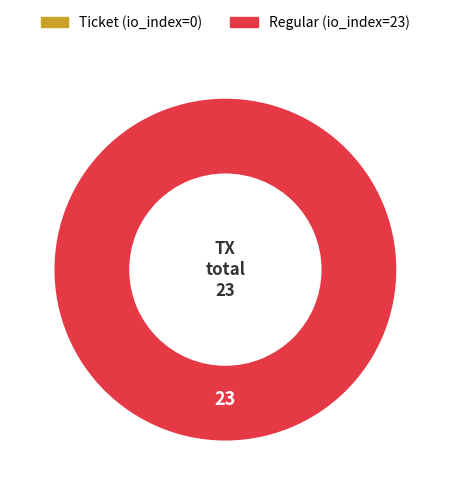

Do Regular and Ticket together represent more than half of the pie?

Yes